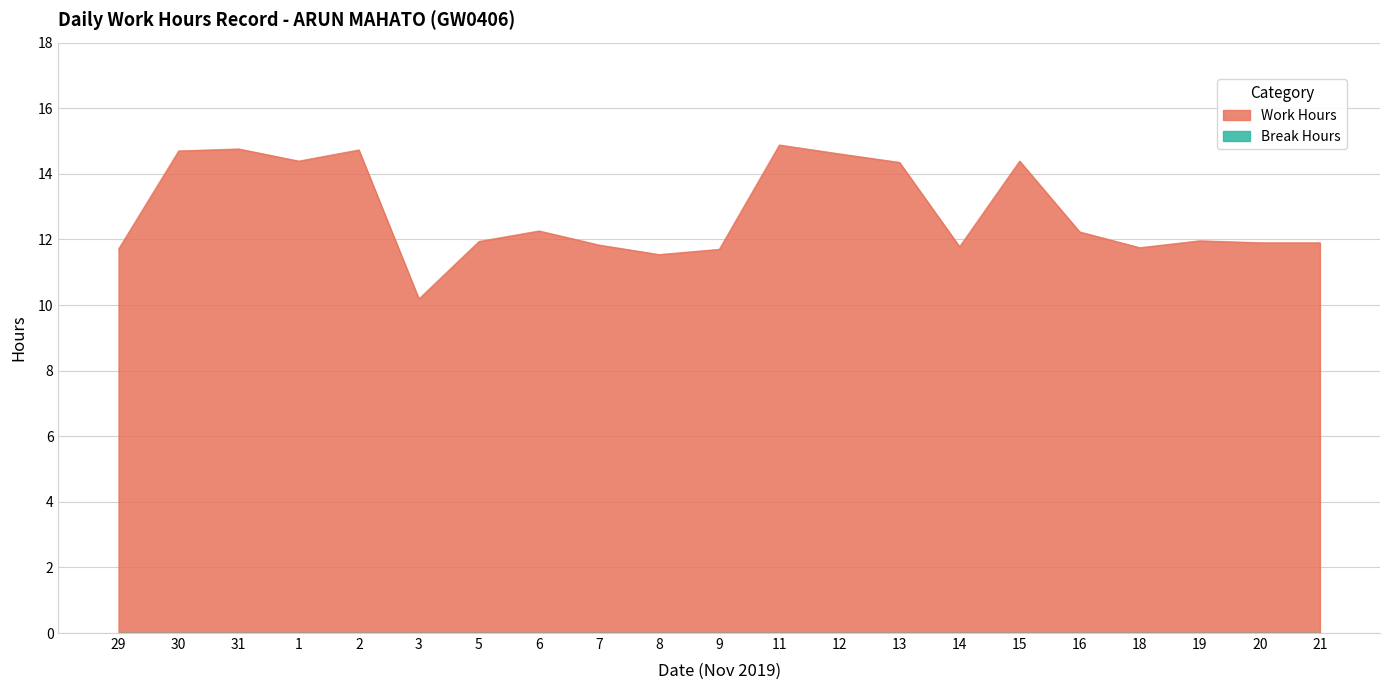

What is the difference between the maximum and minimum values?

4.7